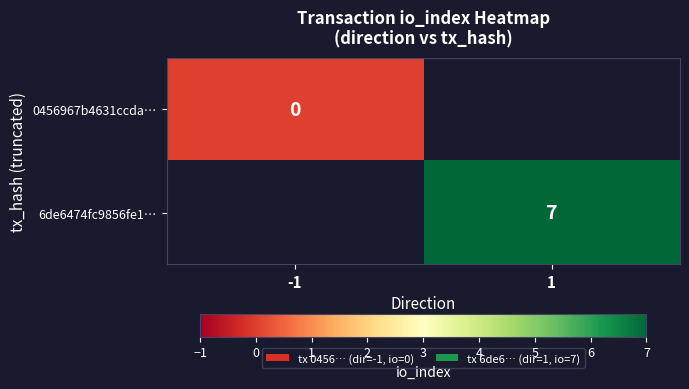

The value of 6de6474fc9856fe1… at 1 is 7. True or false?

True